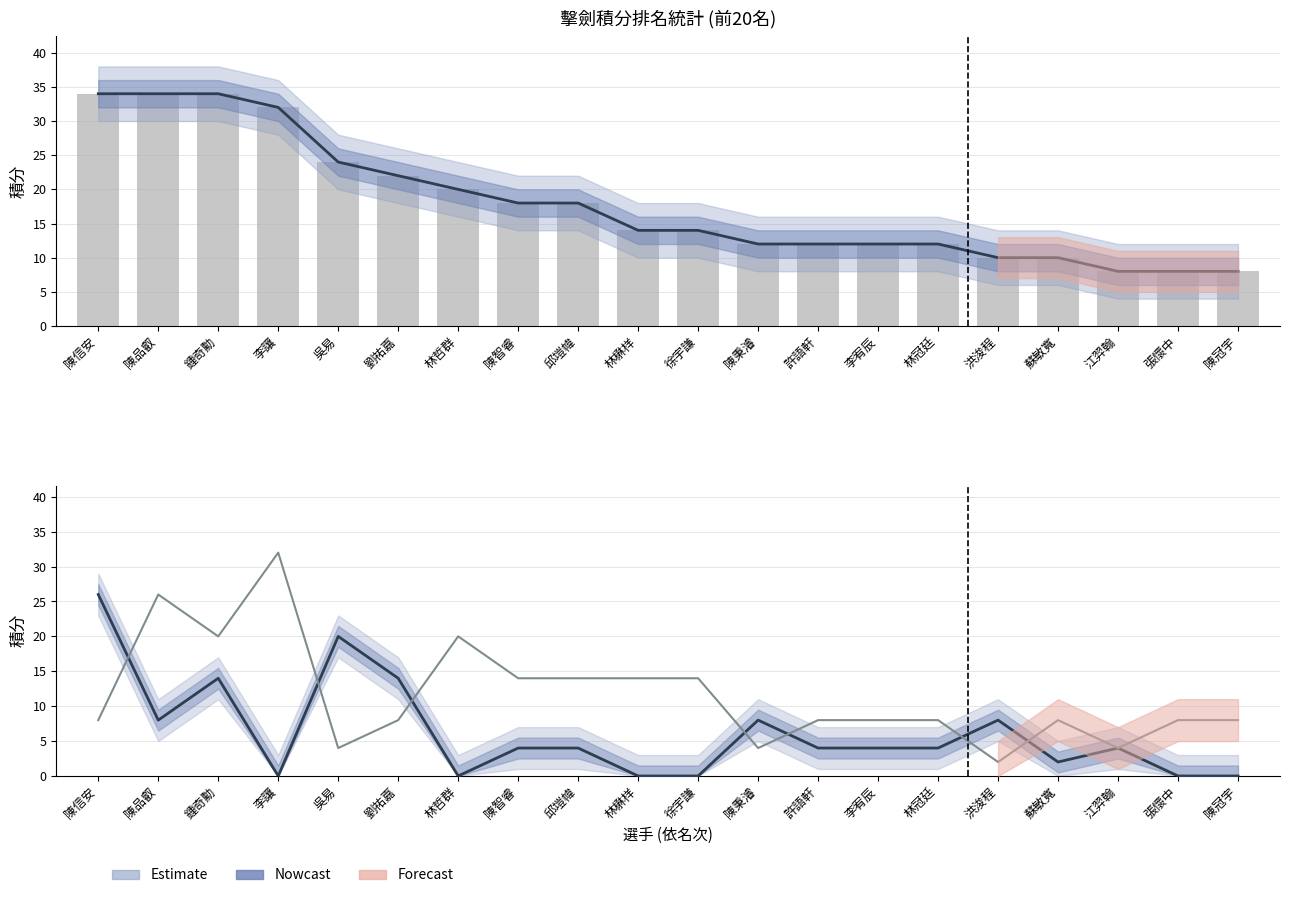

Reading left to right, list all the values displayed in this chart.

總積分: 陳信安=34	陳品叡=34	鍾奇勳=34	李讓=32	吳易=24	劉祐嘉=22	林哲群=20	陳智睿=18	邱塏幃=18	林楙样=14	徐宇謙=14	陳秉濬=12	許語軒=12	李宥辰=12	林冠廷=12	洪浚程=10	蘇敏寬=10	江羿翰=8	張懷中=8	陳冠宇=8
111-3積分: 陳信安=26	陳品叡=8	鍾奇勳=14	李讓=0	吳易=20	劉祐嘉=14	林哲群=0	陳智睿=4	邱塏幃=4	林楙样=0	徐宇謙=0	陳秉濬=8	許語軒=4	李宥辰=4	林冠廷=4	洪浚程=8	蘇敏寬=2	江羿翰=4	張懷中=0	陳冠宇=0
112-1積分: 陳信安=8	陳品叡=26	鍾奇勳=20	李讓=32	吳易=4	劉祐嘉=8	林哲群=20	陳智睿=14	邱塏幃=14	林楙样=14	徐宇謙=14	陳秉濬=4	許語軒=8	李宥辰=8	林冠廷=8	洪浚程=2	蘇敏寬=8	江羿翰=4	張懷中=8	陳冠宇=8